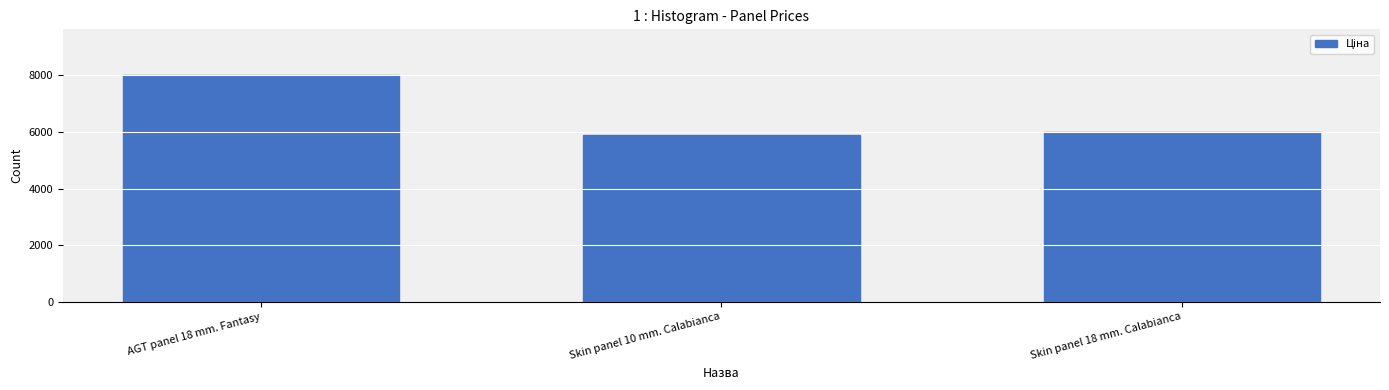

What is the value of the 3rd bar from the left?

6008.1